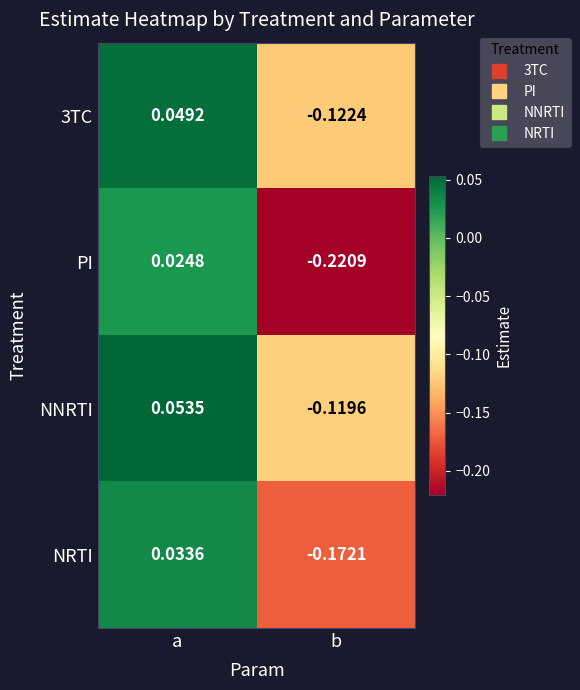

At how many categories does at least one series exceed 0?

1